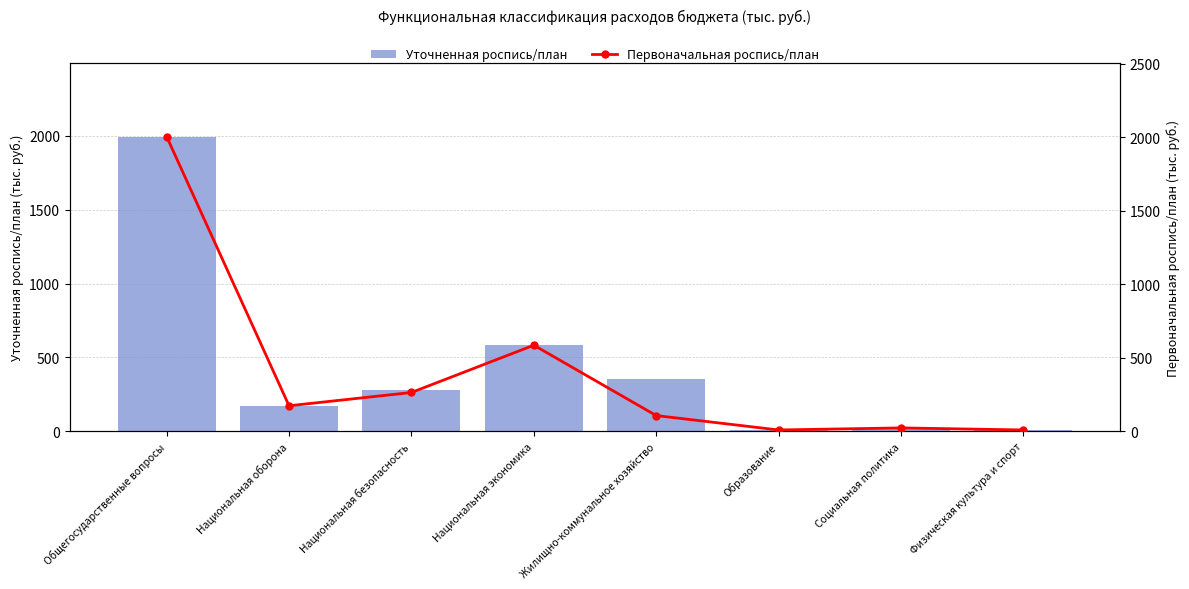

At which label is Уточненная роспись/план closest to 1001?

Национальная экономика